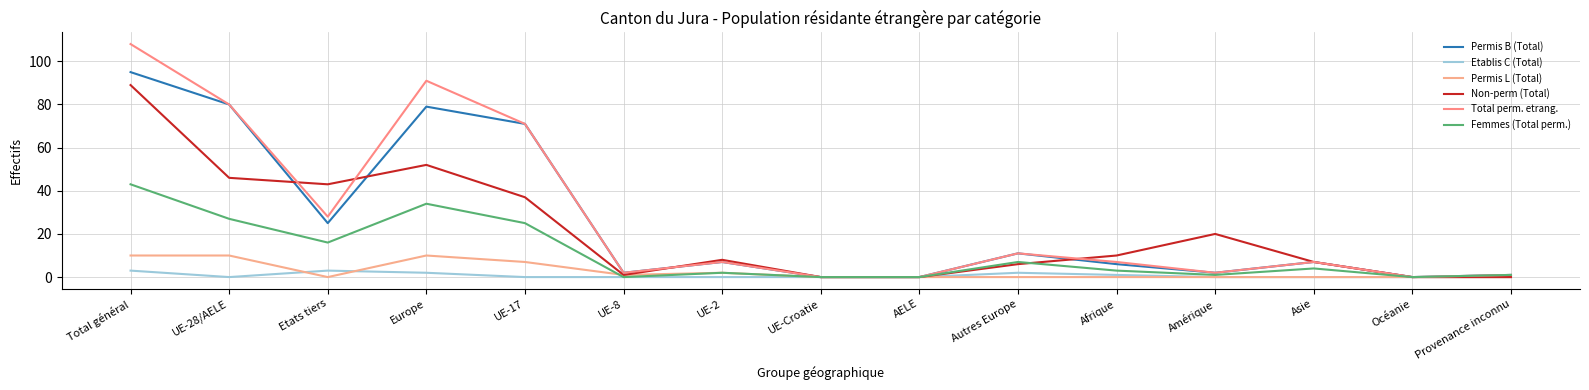

What is the average value of the Total perm. etrang. series?

28